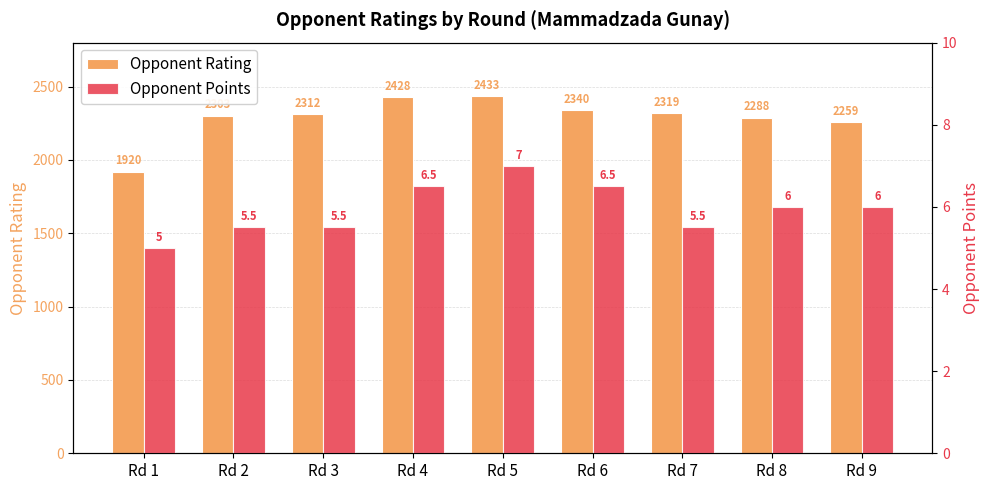

Which has a higher value, Rd 6 or Rd 3?

Rd 6